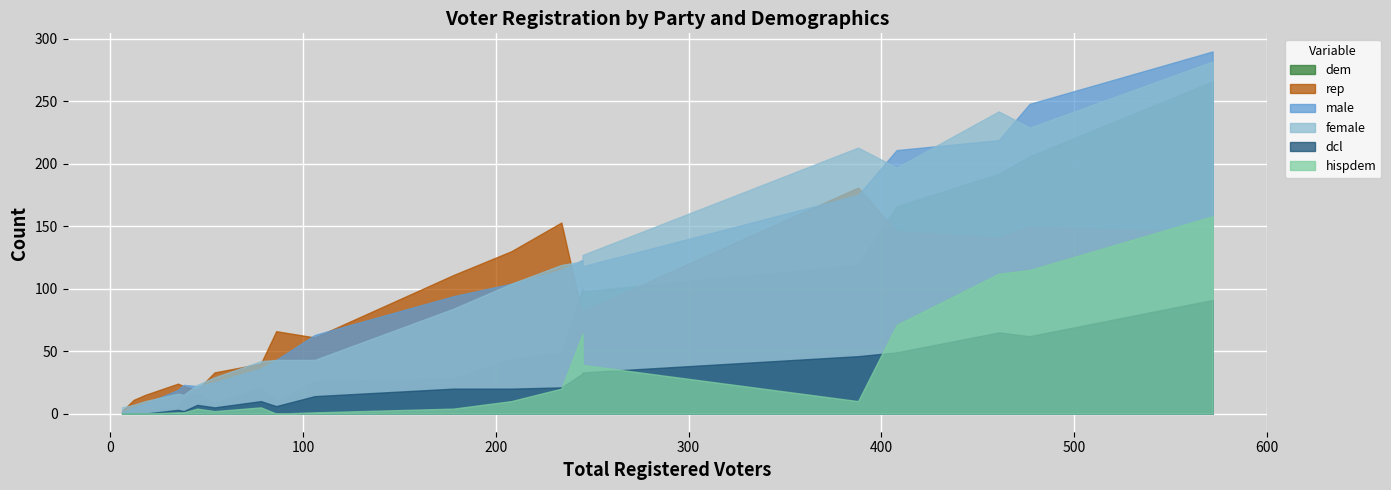

At which category does the chart reach its minimum across all series?

6